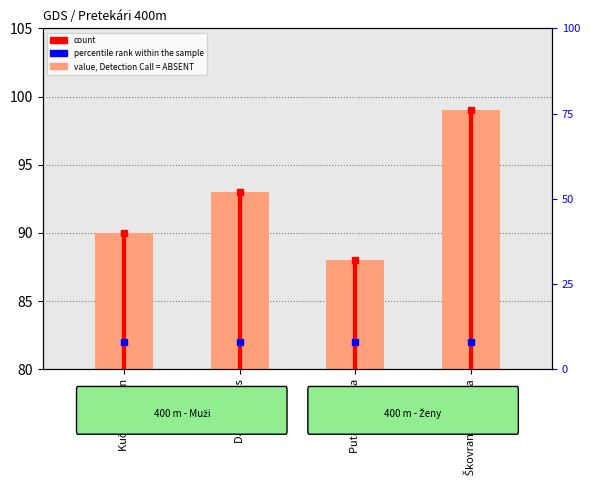

What is the difference between the second highest and second lowest values?

3